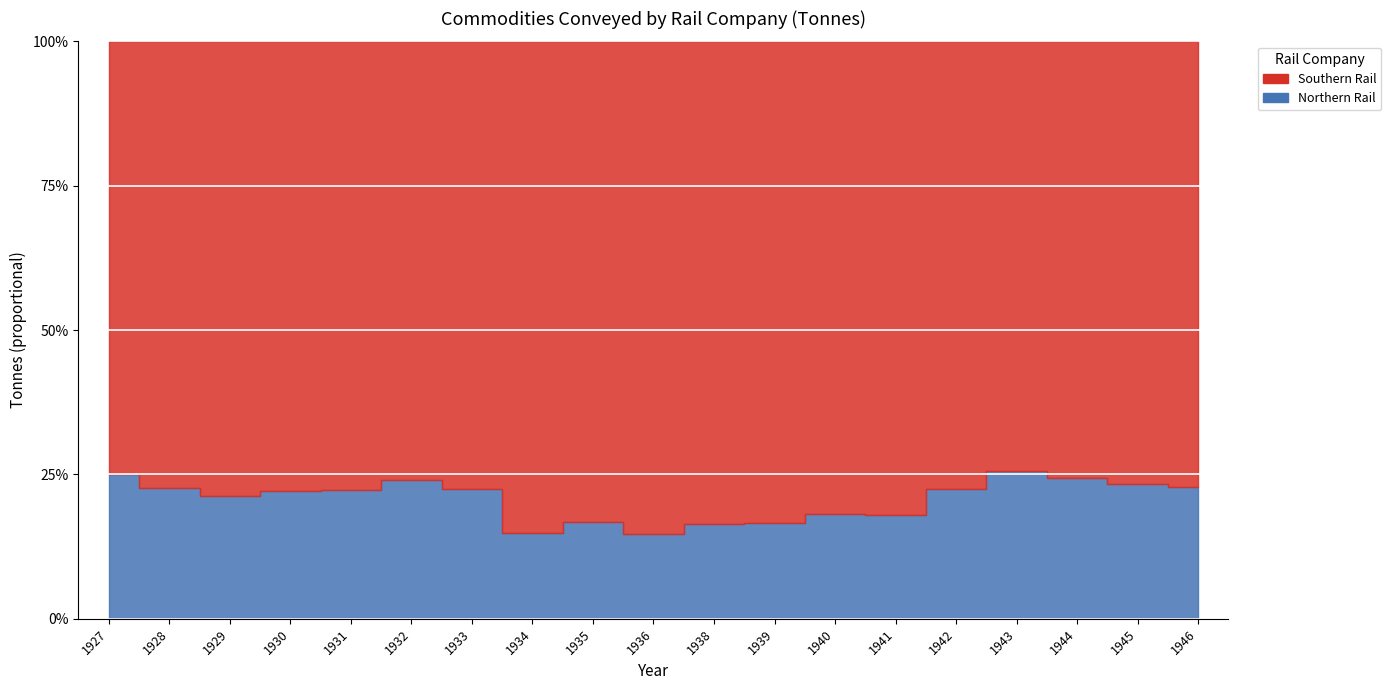

What is the value of the Southern Rail point at the 16th from the left?

1586052